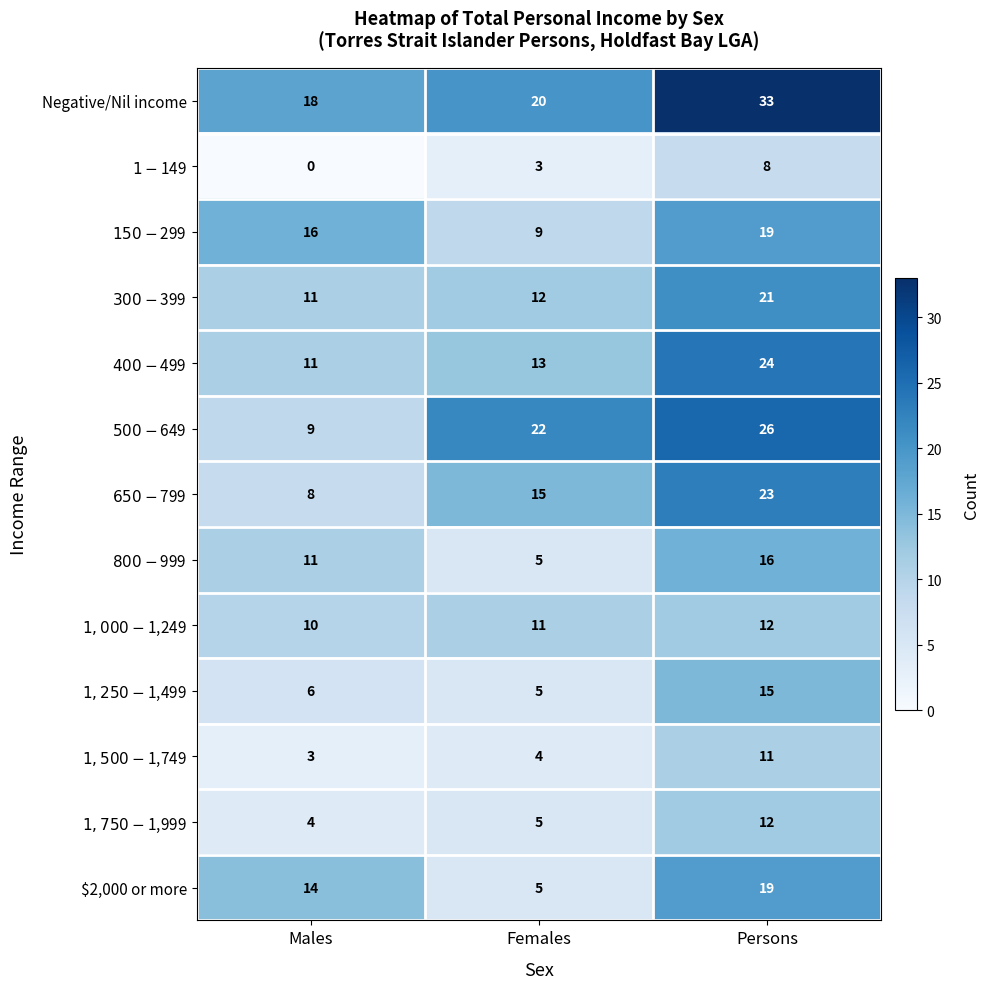

What is the total value across all series at Persons?

239